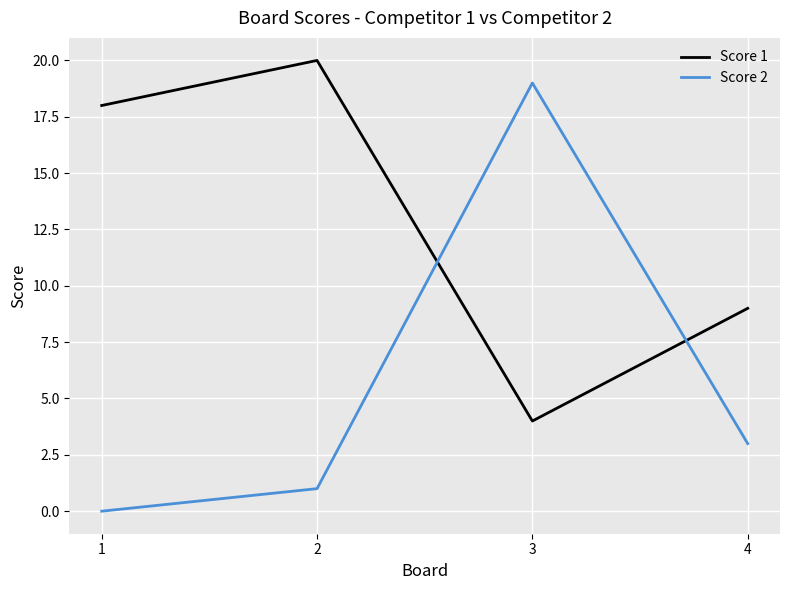

Is the value of Score 1 at 3 greater than the value of Score 2 at 2?

Yes